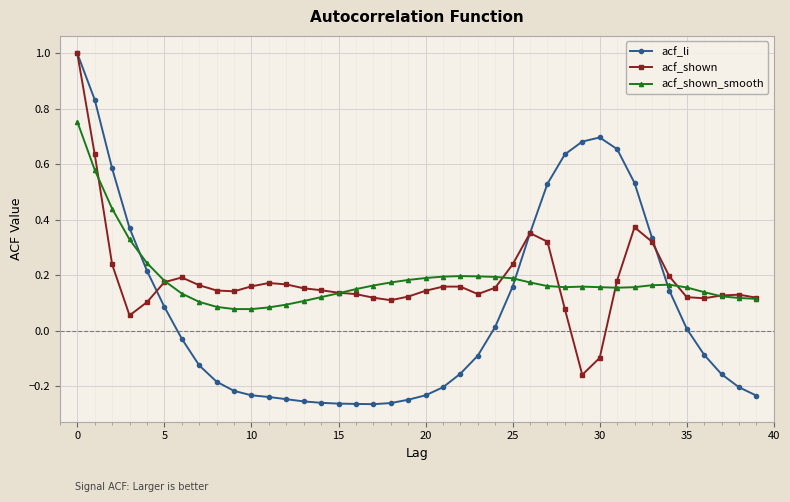

Does the chart have visible grid lines?

Yes